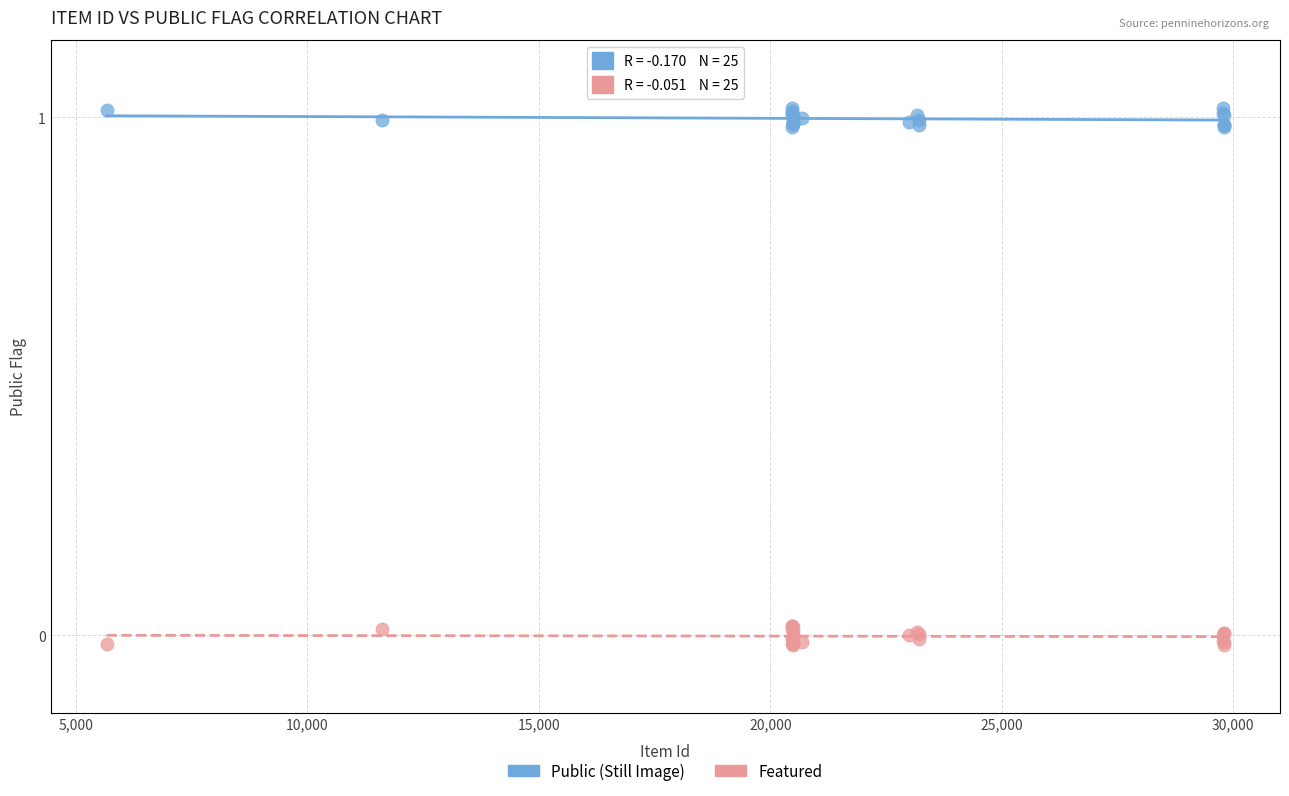

Which series contains the lowest Y value?

Featured